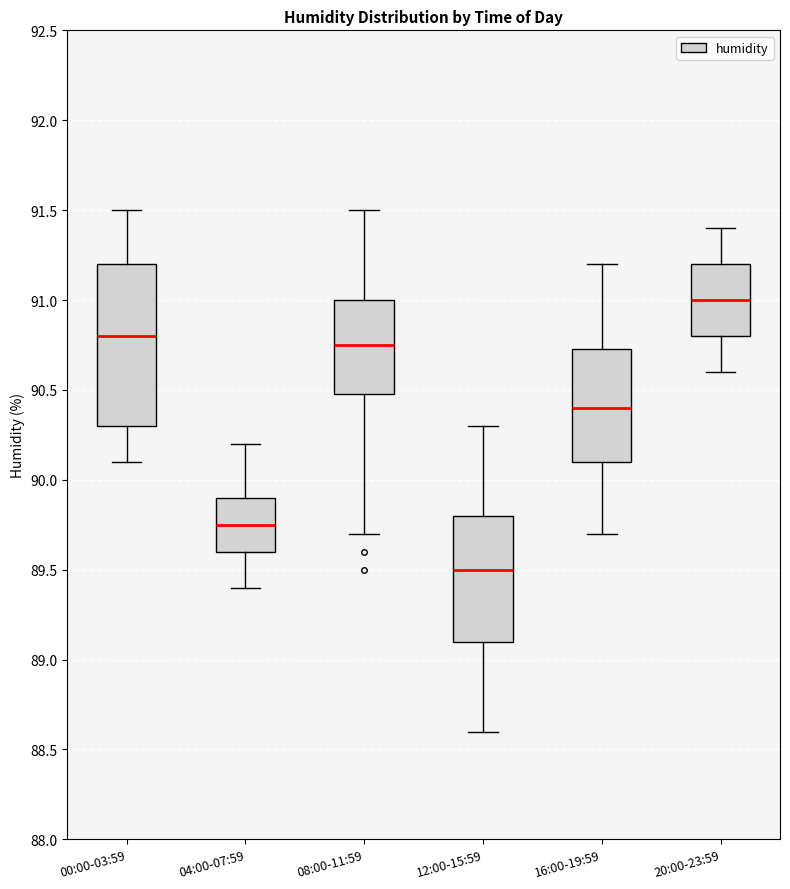

Which box is the tallest, from its lower edge to its upper edge?

00:00-03:59